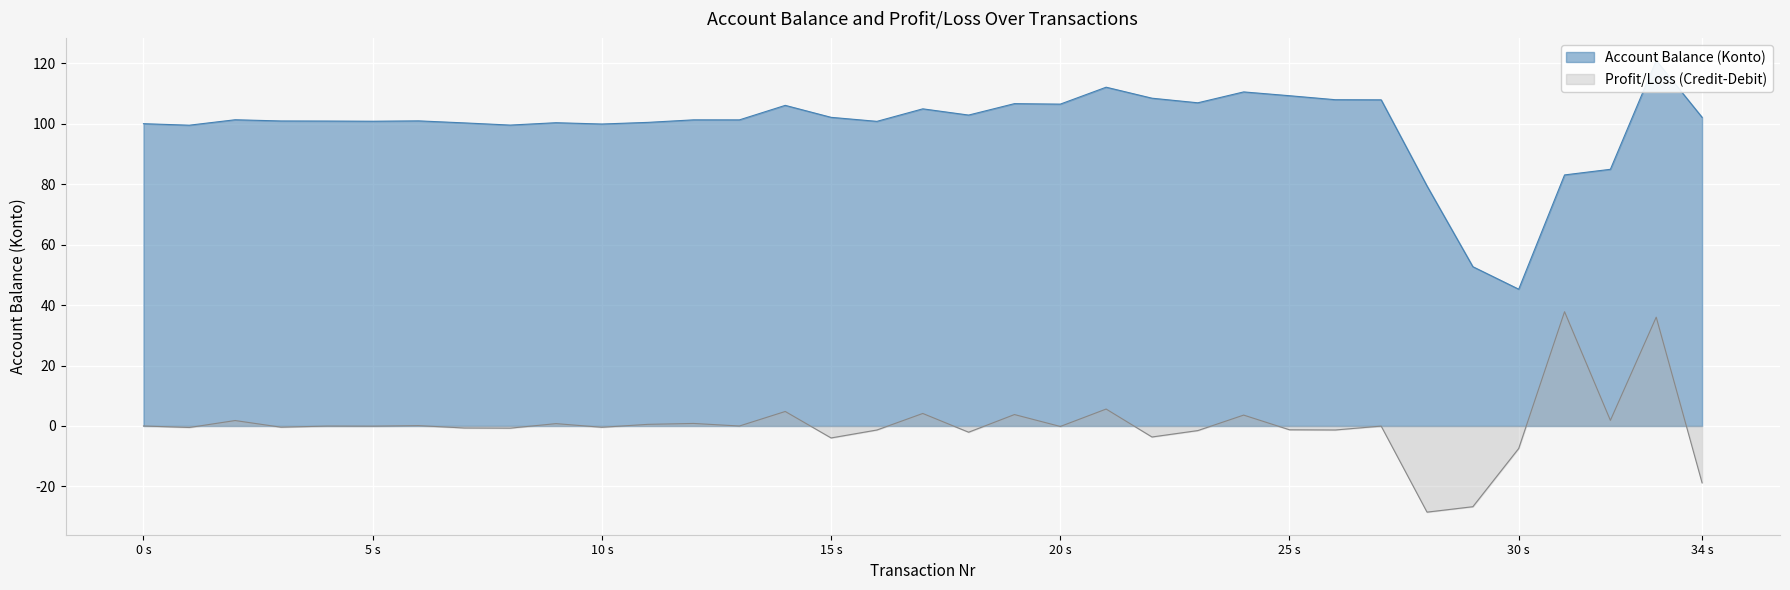

Which series has the widest spread of values?

Account Balance (Konto)